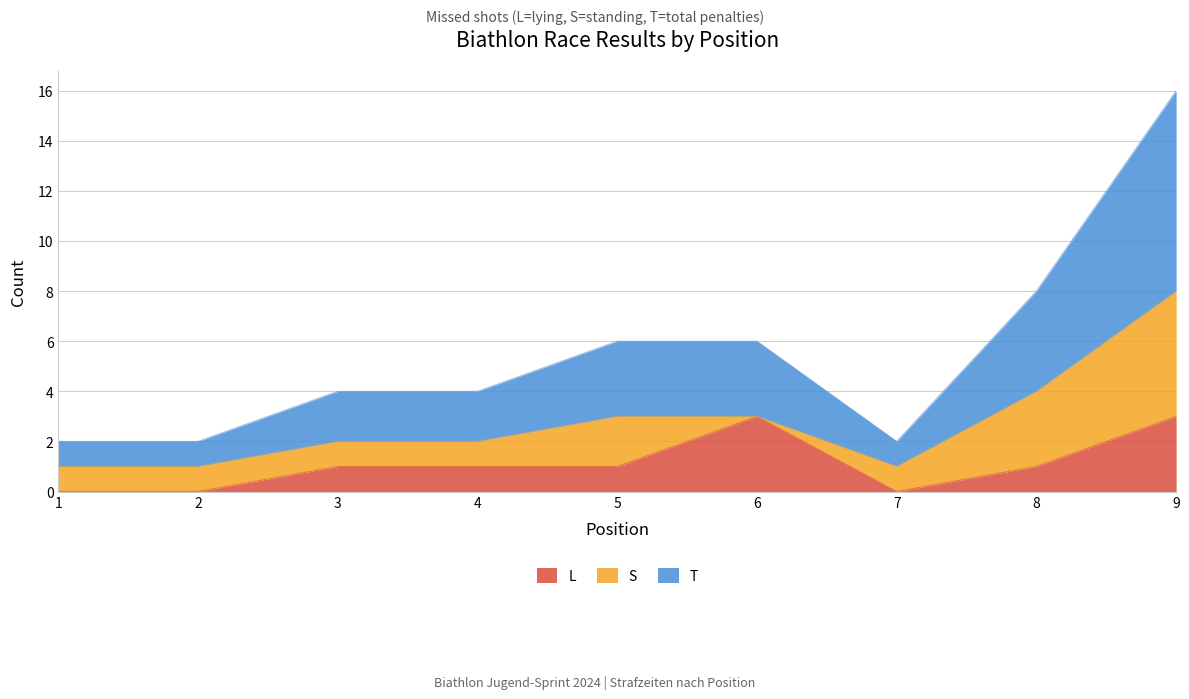

Which series has the largest total across all categories?

T